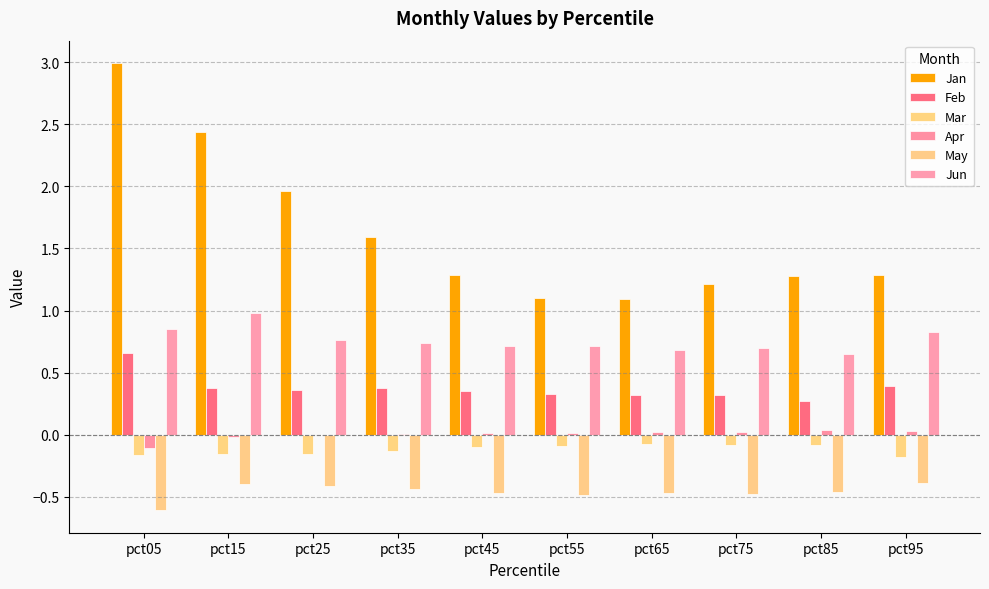

Reading left to right, transcribe all the data shown in this chart.

Jan: pct05=3.0	pct15=2.4	pct25=2.0	pct35=1.6	pct45=1.3	pct55=1.1	pct65=1.1	pct75=1.2	pct85=1.3	pct95=1.3
Feb: pct05=0.7	pct15=0.4	pct25=0.4	pct35=0.4	pct45=0.4	pct55=0.3	pct65=0.3	pct75=0.3	pct85=0.3	pct95=0.4
Mar: pct05=-0.2	pct15=-0.2	pct25=-0.2	pct35=-0.1	pct45=-0.1	pct55=-0.1	pct65=-0.1	pct75=-0.1	pct85=-0.1	pct95=-0.2
Apr: pct05=-0.1	pct15=-0.0	pct25=-0.0	pct35=0.0	pct45=0.0	pct55=0.0	pct65=0.0	pct75=0.0	pct85=0.0	pct95=0.0
May: pct05=-0.6	pct15=-0.4	pct25=-0.4	pct35=-0.4	pct45=-0.5	pct55=-0.5	pct65=-0.5	pct75=-0.5	pct85=-0.5	pct95=-0.4
Jun: pct05=0.9	pct15=1.0	pct25=0.8	pct35=0.7	pct45=0.7	pct55=0.7	pct65=0.7	pct75=0.7	pct85=0.7	pct95=0.8